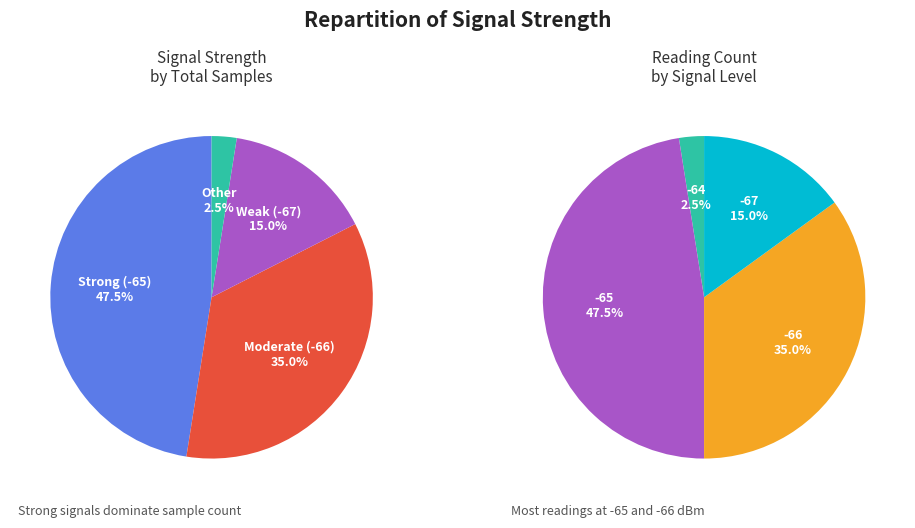

Does 39 account for over 50% of the chart?

No